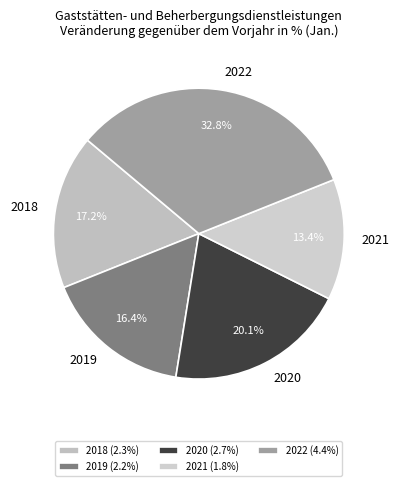

Is there a majority slice in this chart?

No